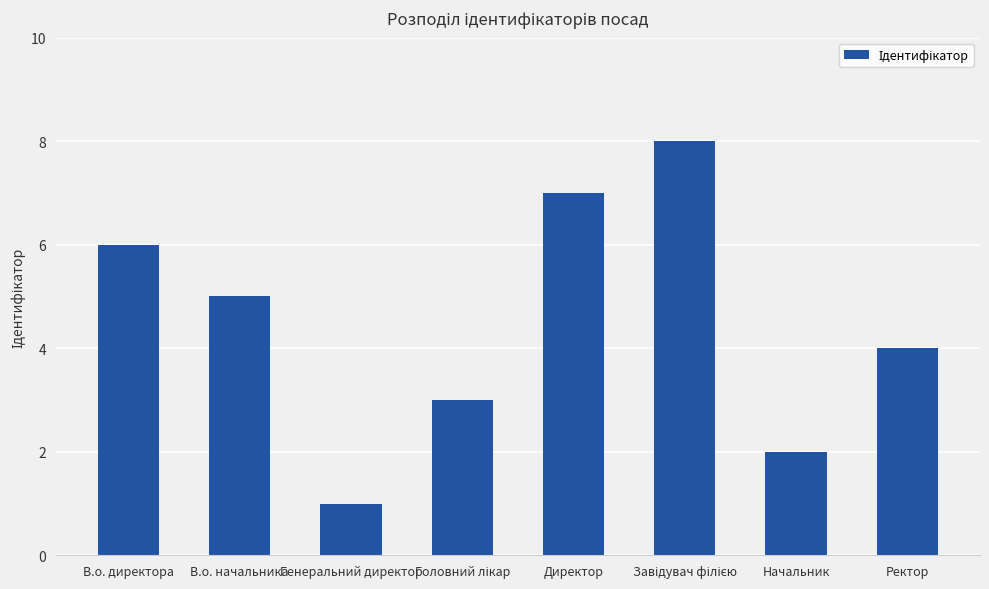

The value at Директор is 7. True or false?

True